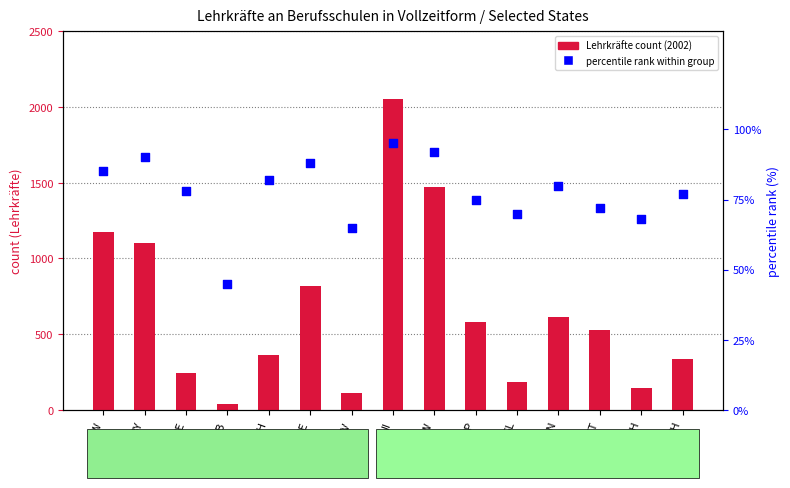

Which series contains the highest Y value?

2002 count